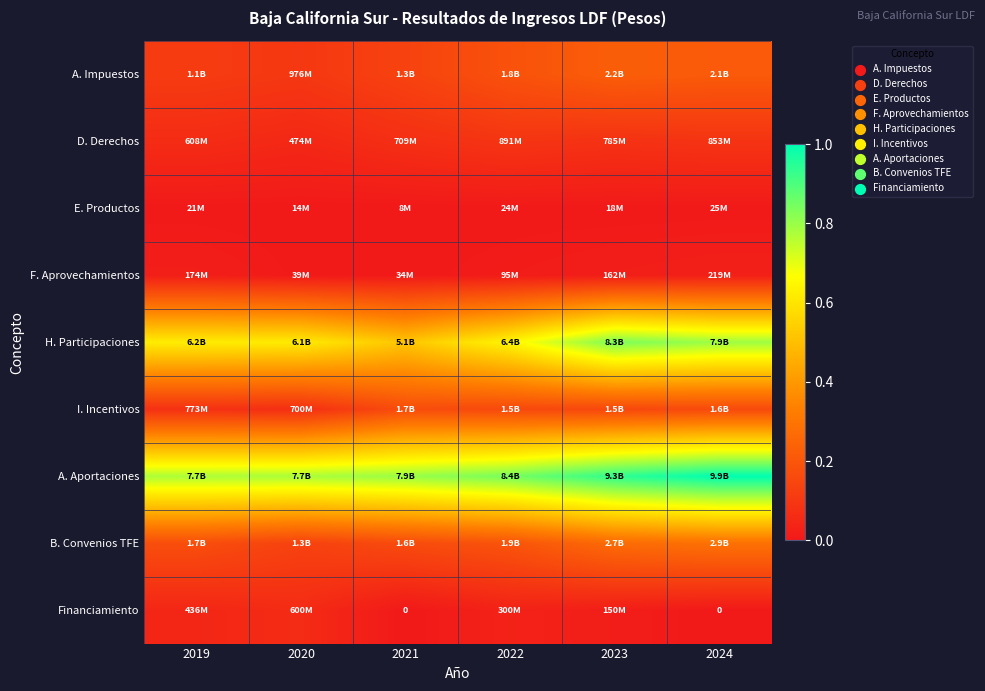

The H. Participaciones series shows 0.8 at 2023. True or false?

True